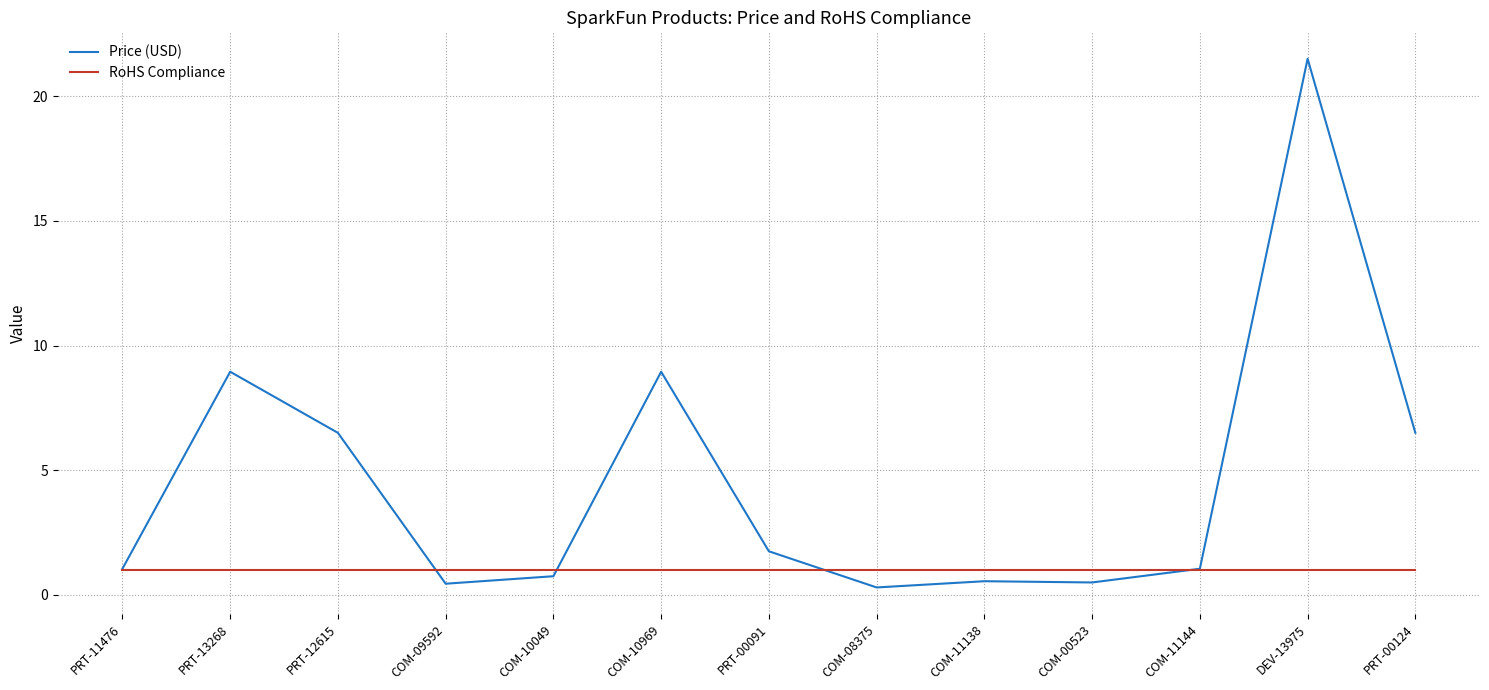

Which category has the highest value across all series?

DEV-13975